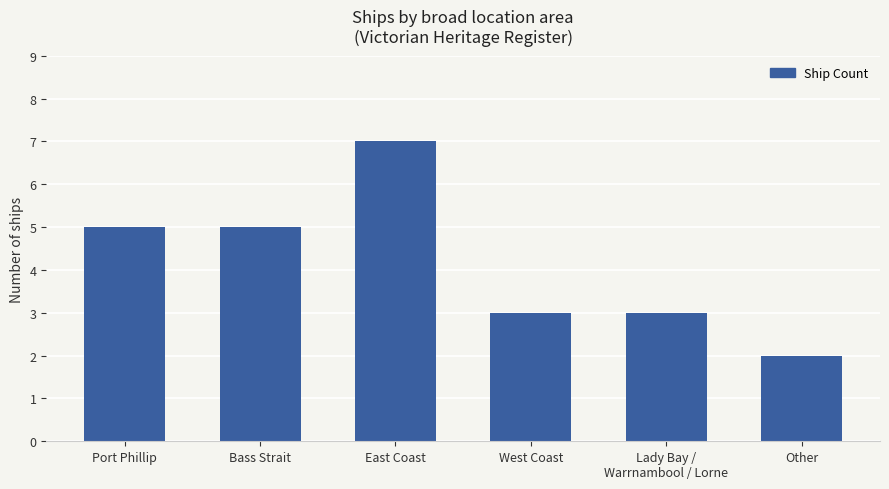

What position from the left is Other?

6